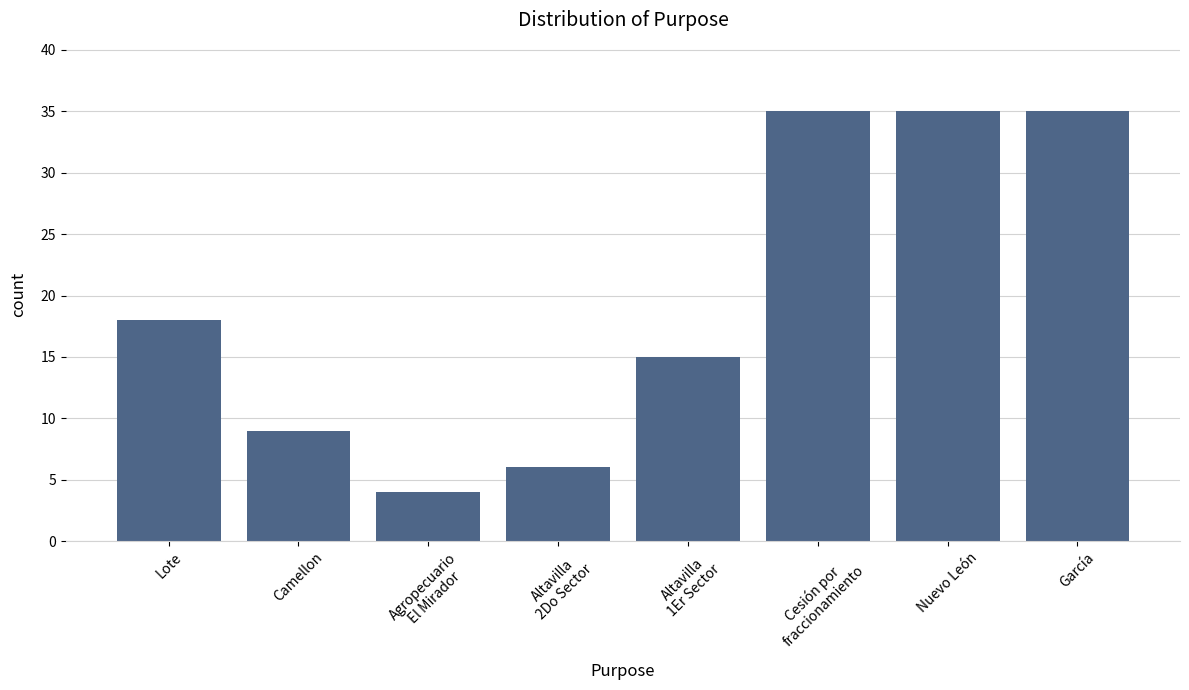

At which label is the value closest to 19?

Lote